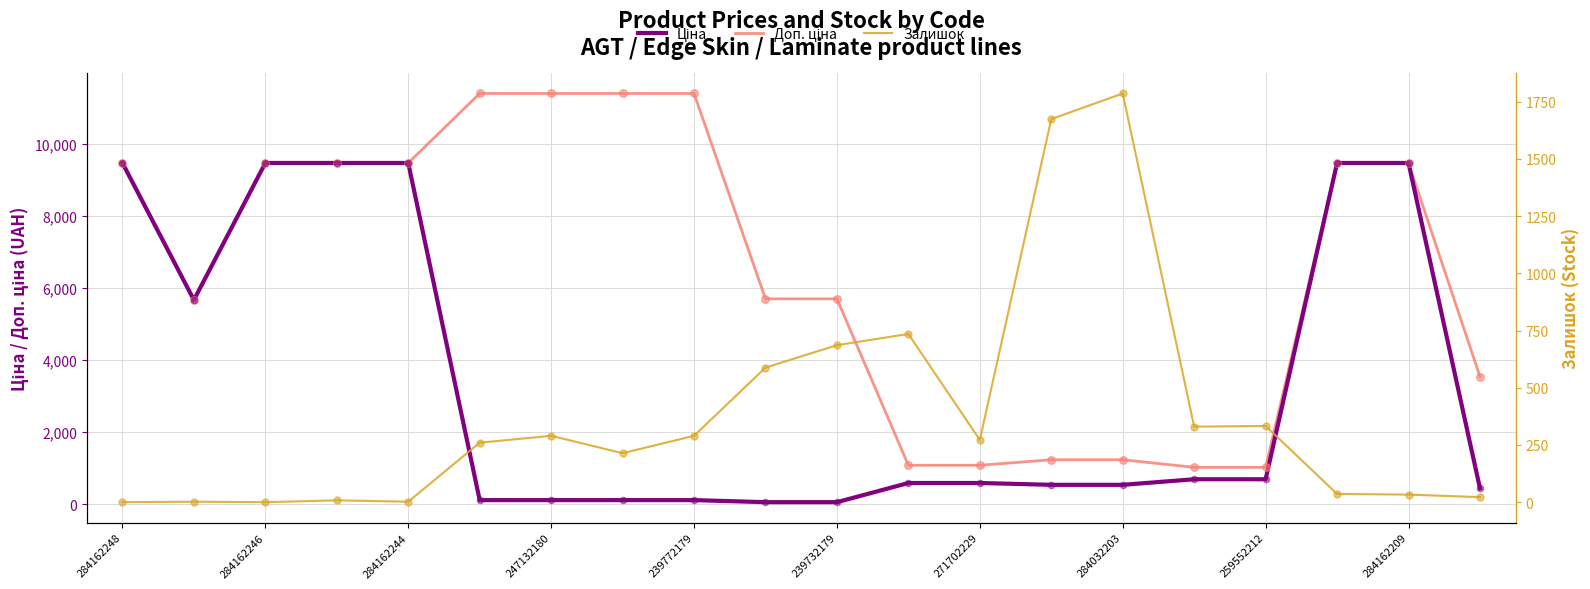

At which category is the sum across all series the highest?

17